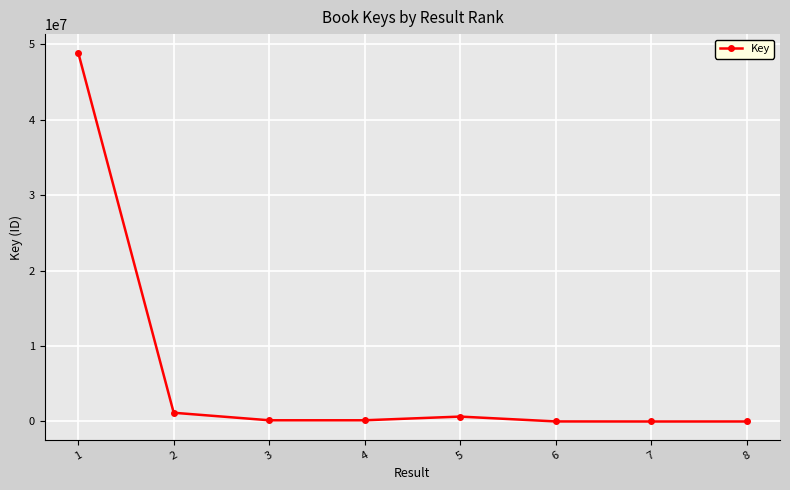

What is the sum of all values?

51056271